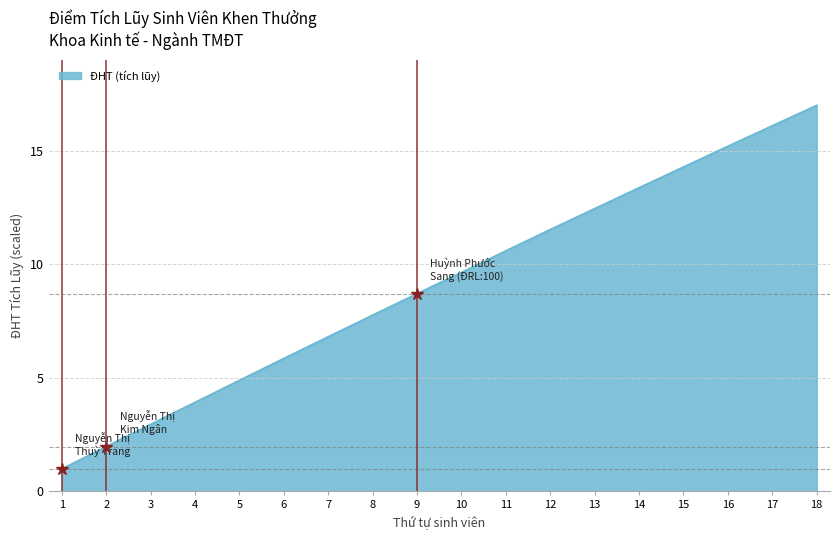

Where does the data first go above 9?

10